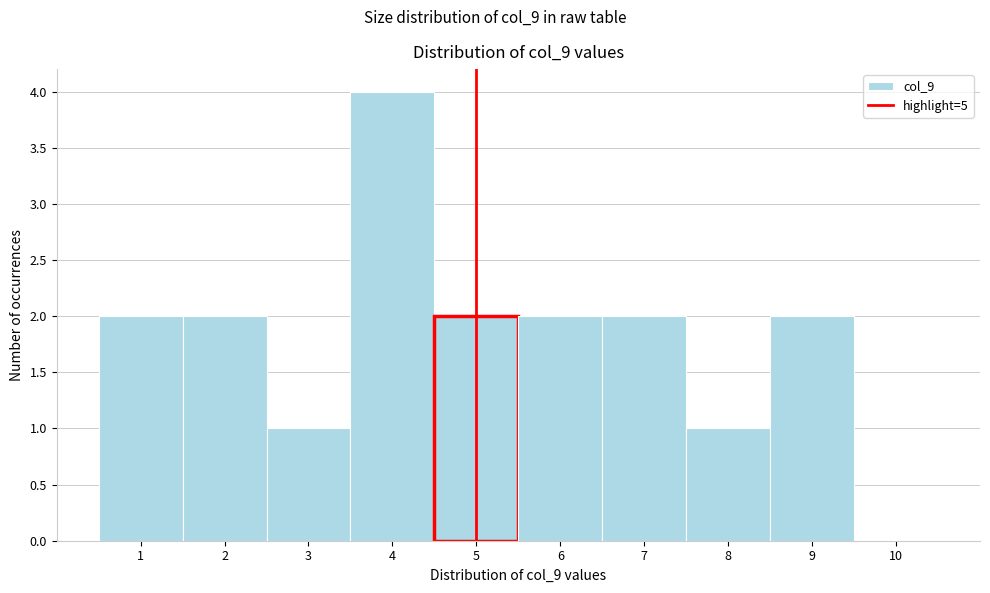

What is the height of the bar covering 2.5 to 3.5 on the x-axis? The values are not printed on the chart, so give them approximately, as read against the axis.

1